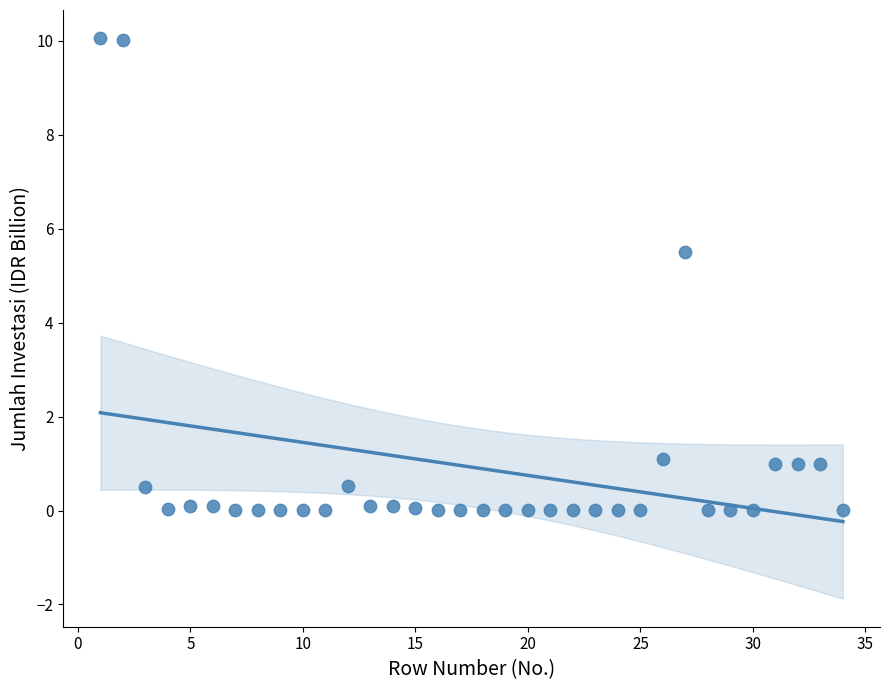

What is the range of X values (max minus min)?

33.0